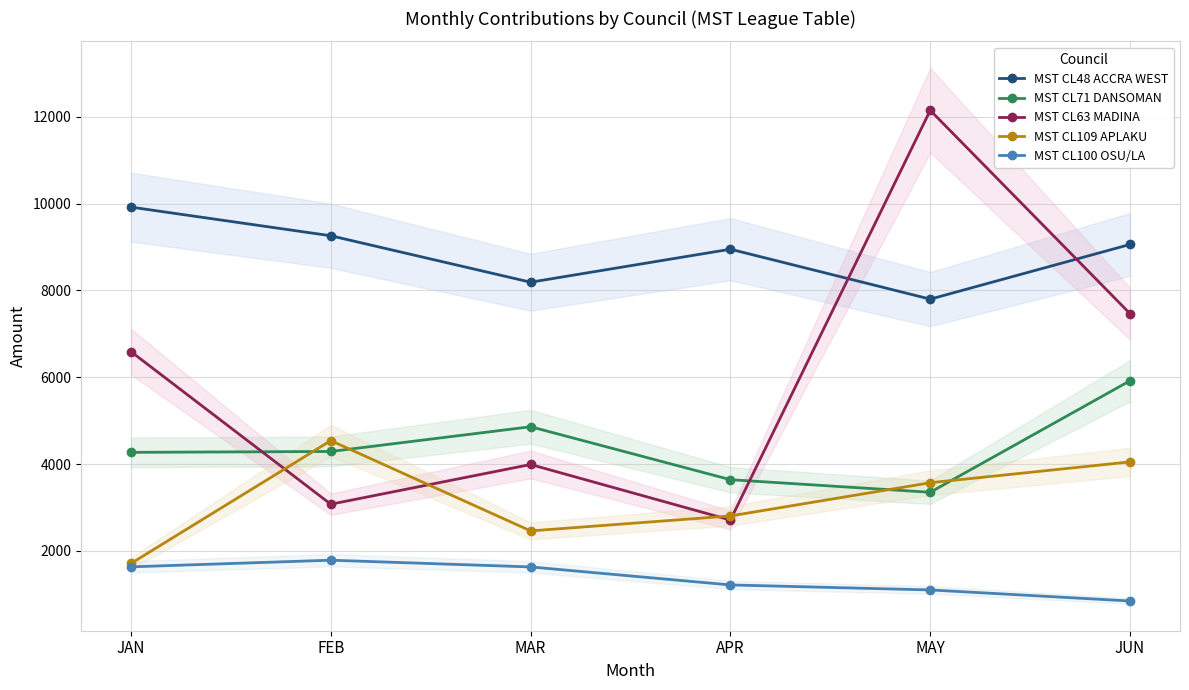

Which series has the largest range (max minus min)?

MST CL63 MADINA